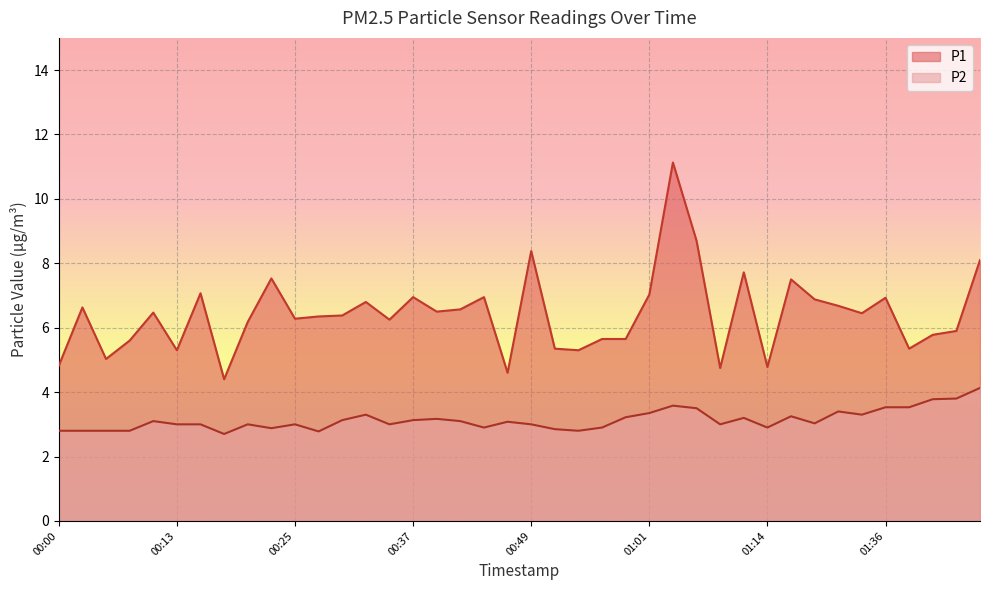

Reading right to left, transcribe all the data shown in this chart.

P1: 8.1	5.9	5.8	5.3	6.9	6.5	6.7	6.9	7.5	4.8	7.7	4.8	8.7	11.1	7.0	5.7	5.7	5.3	5.3	8.4	4.6	7.0	6.6	6.5	7.0	6.2	6.8	6.4	6.3	6.3	7.5	6.2	4.4	7.1	5.3	6.5	5.6	5.0	6.6	4.8
P2: 4.1	3.8	3.8	3.5	3.5	3.3	3.4	3.0	3.2	2.9	3.2	3.0	3.5	3.6	3.4	3.2	2.9	2.8	2.9	3.0	3.1	2.9	3.1	3.2	3.1	3.0	3.3	3.1	2.8	3.0	2.9	3.0	2.7	3.0	3.0	3.1	2.8	2.8	2.8	2.8